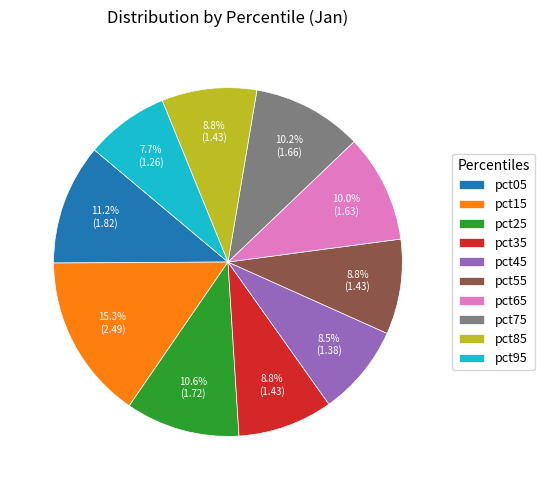

How much of the chart is everything except pct45?

91.5%